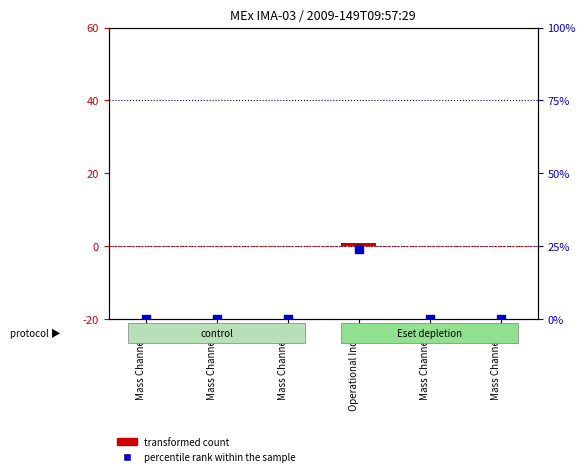

Which series contains the lowest Y value?

transformed count